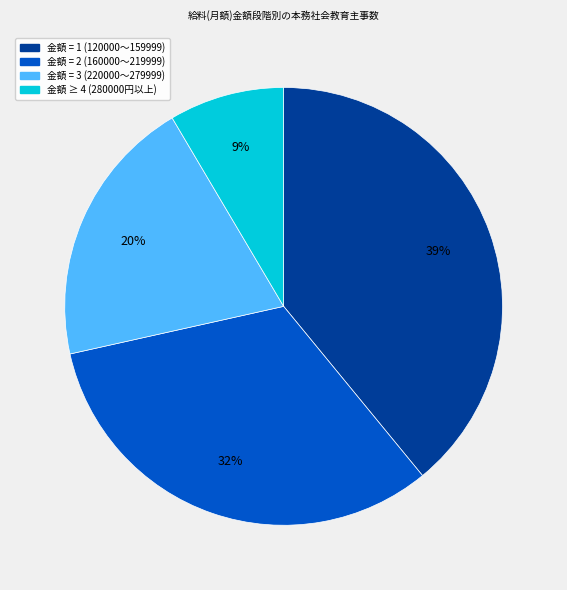

To the nearest percent, what is the average slice percentage?

25%